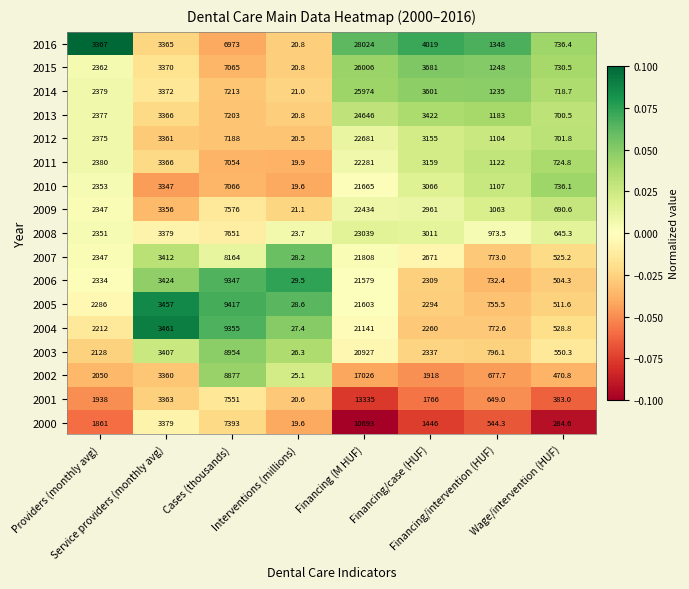

How many distinct data groups are displayed?

17